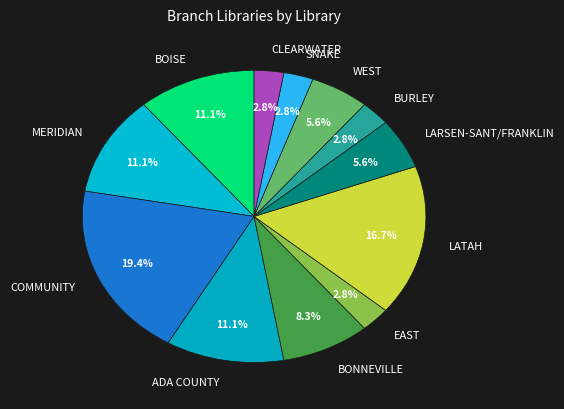

Combined, do LARSEN-SANT/FRANKLIN and SNAKE account for over 50%?

No